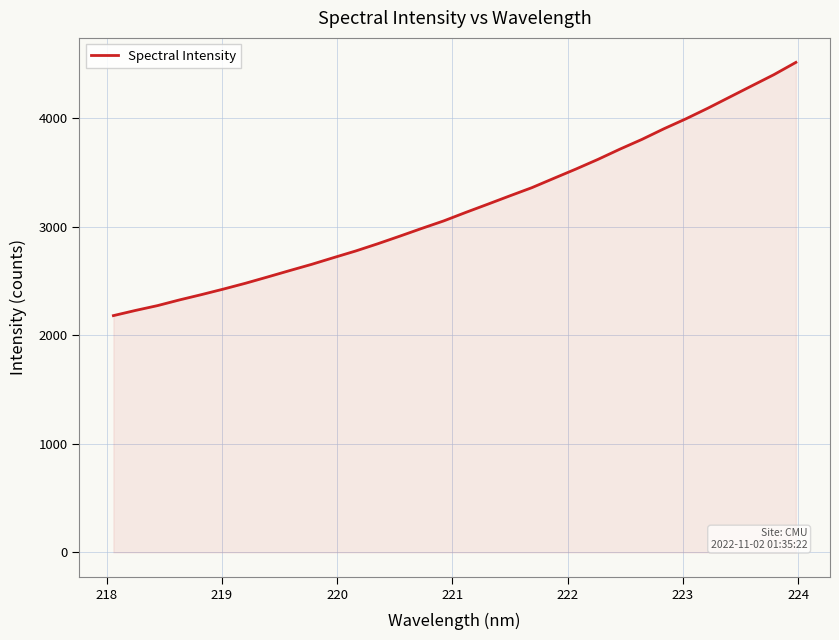

What is the average value?

3181.9